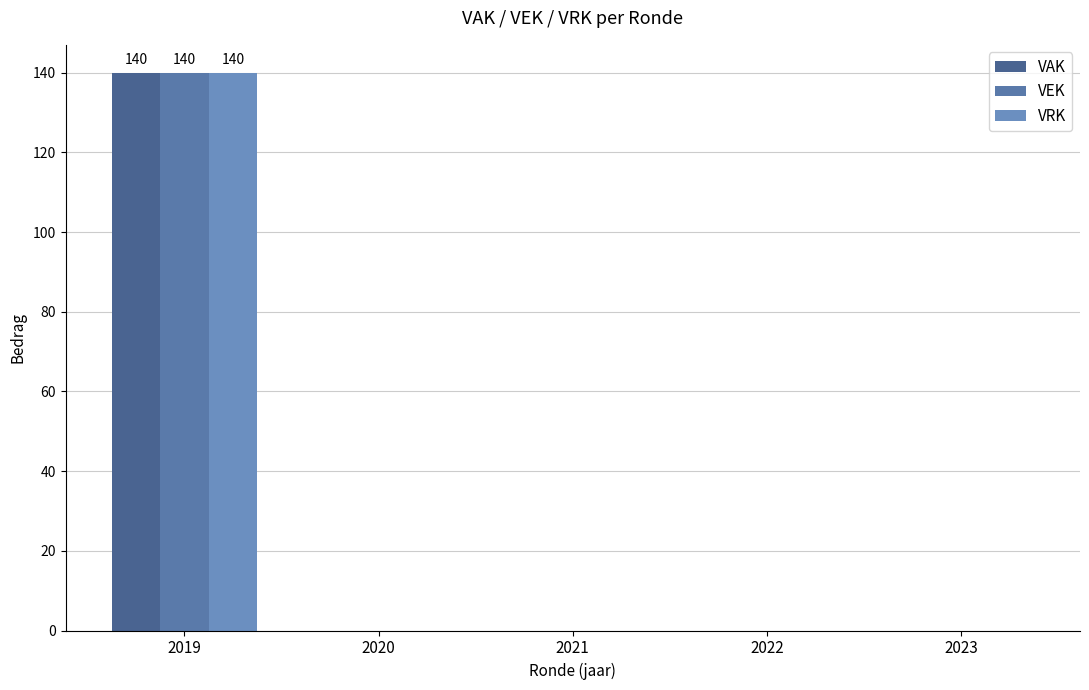

Count the number of data series in this chart.

3